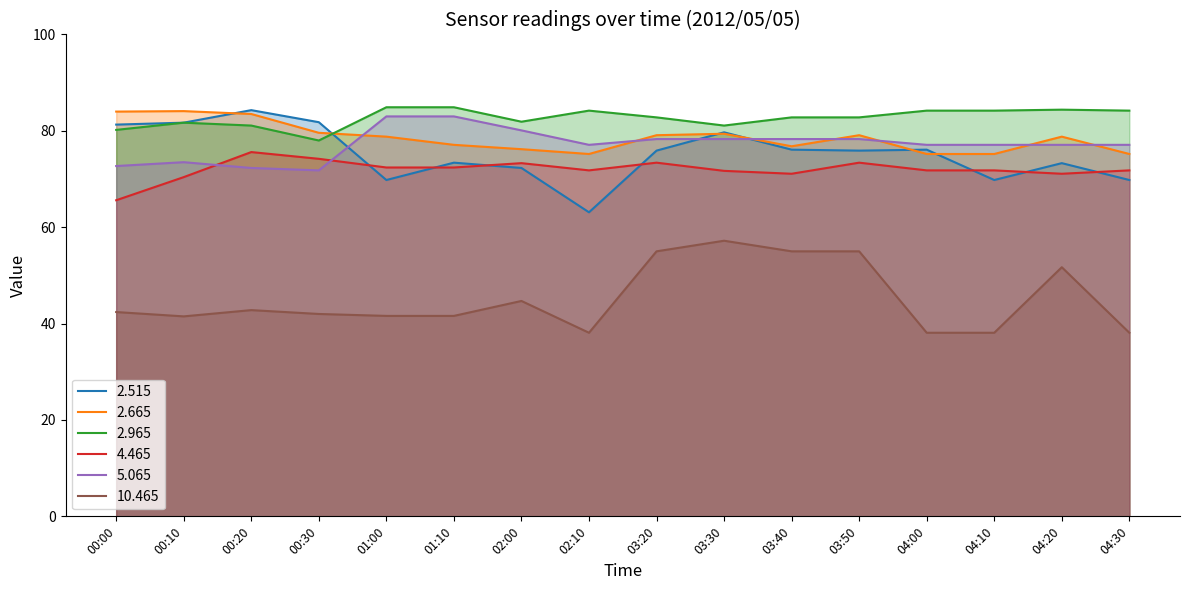

True or false: 2.965 and 4.465 intersect in this chart.

False